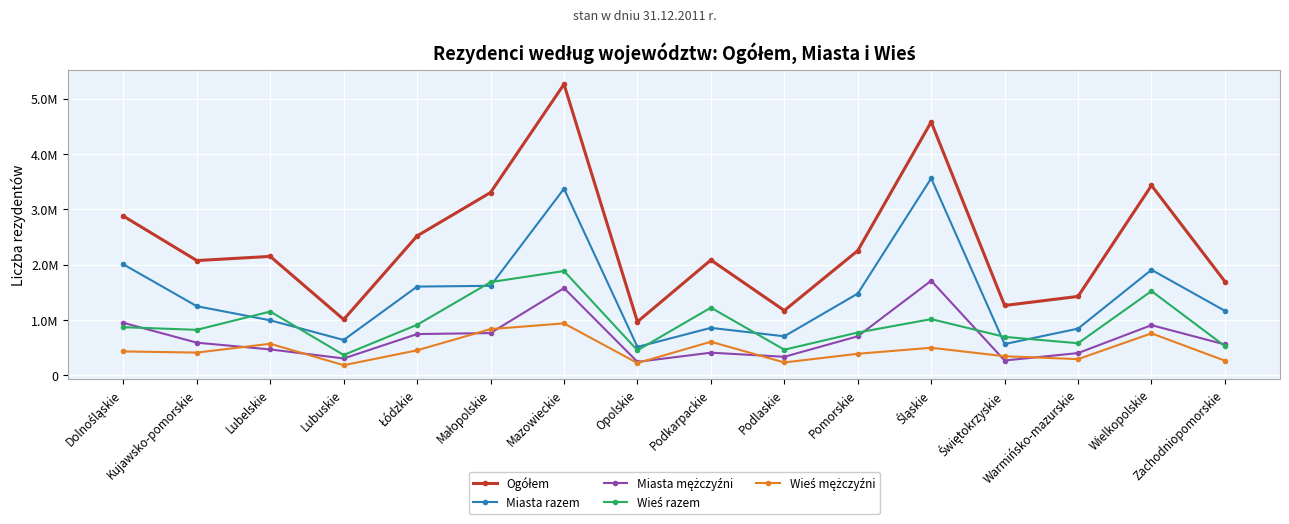

What is the value of the Miasta razem point at the 8th from the left?

515321